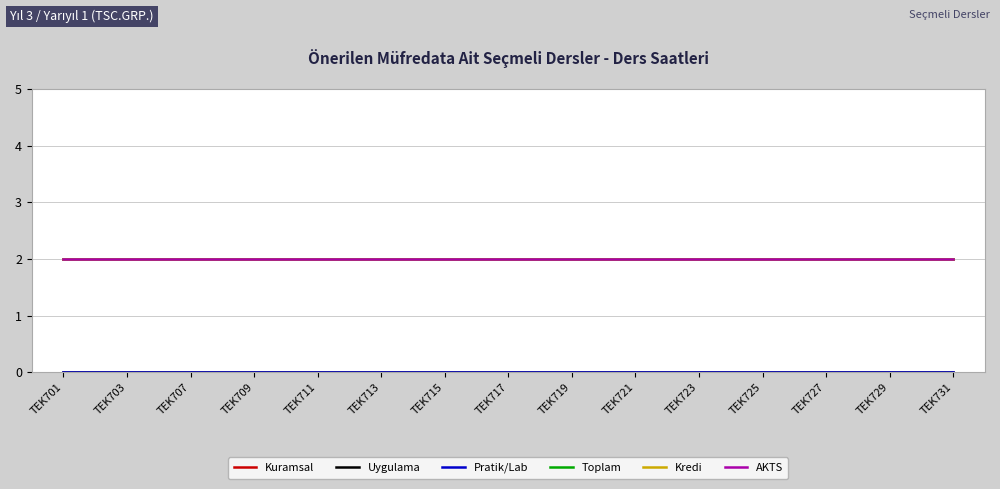

What value does the Toplam series have at TEK701?

2